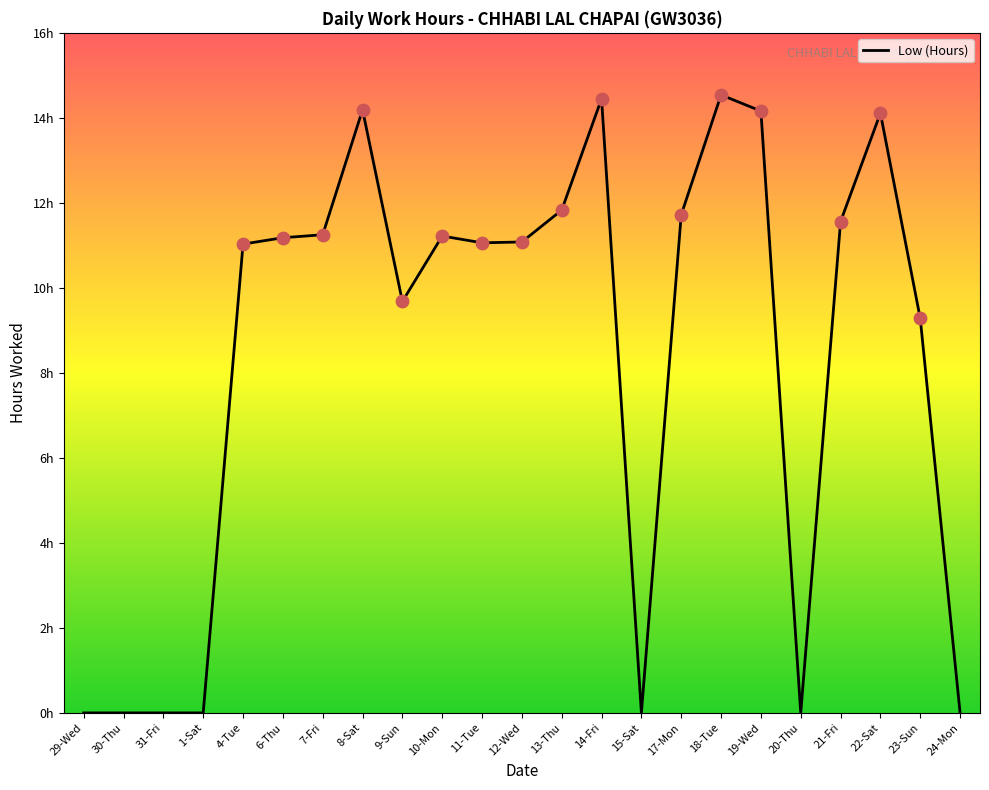

Does the chart have visible grid lines?

No